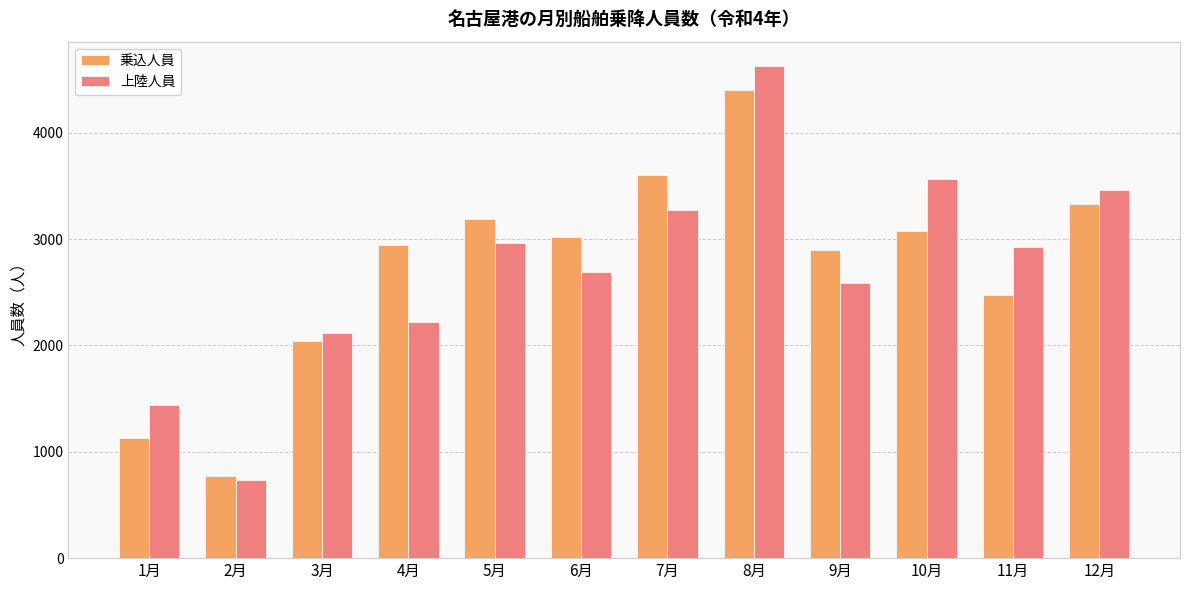

Rank the categories by 上陸人員 value from highest to lowest.

8月, 10月, 12月, 7月, 5月, 11月, 6月, 9月, 4月, 3月, 1月, 2月